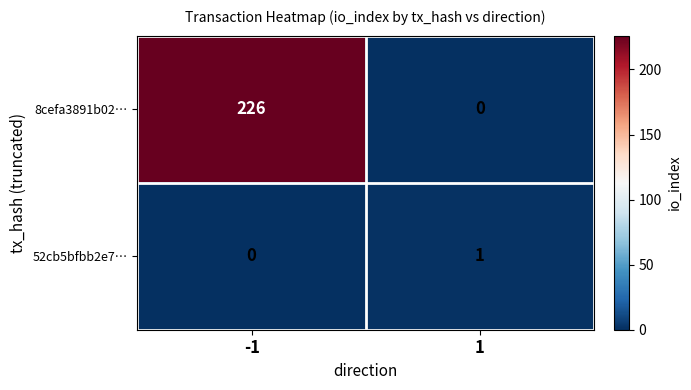

Which series has the widest spread of values?

8cefa3891b02…